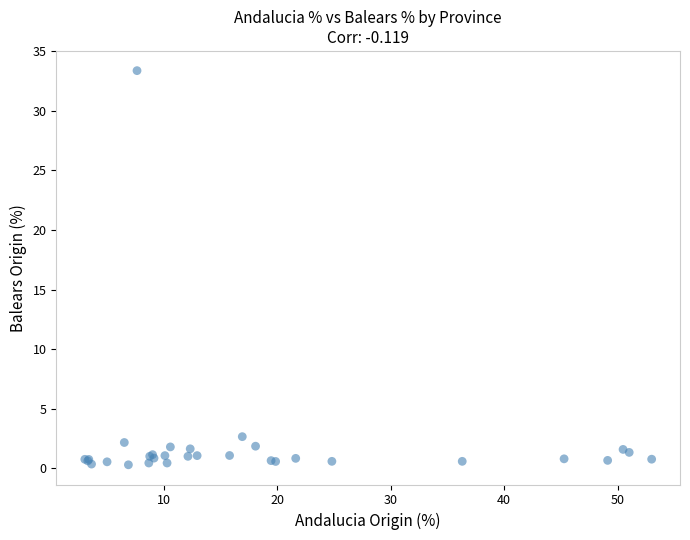

What Y value in the scatter plot is closest to 16?

2.7